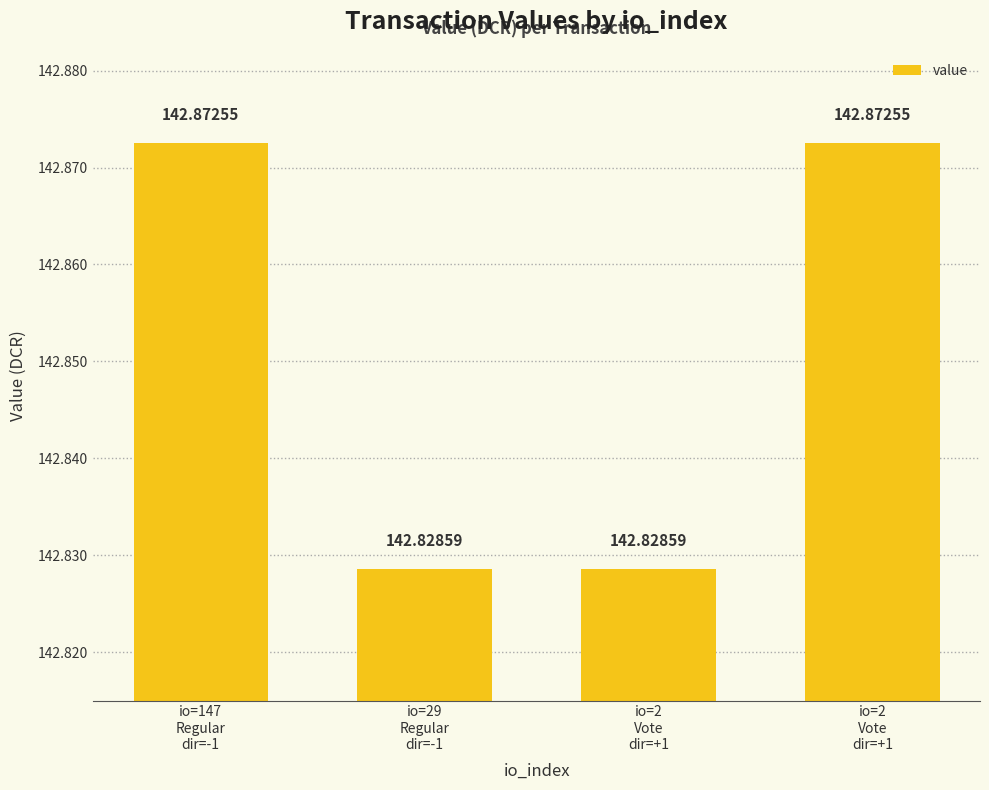

How many bars are there in total?

4